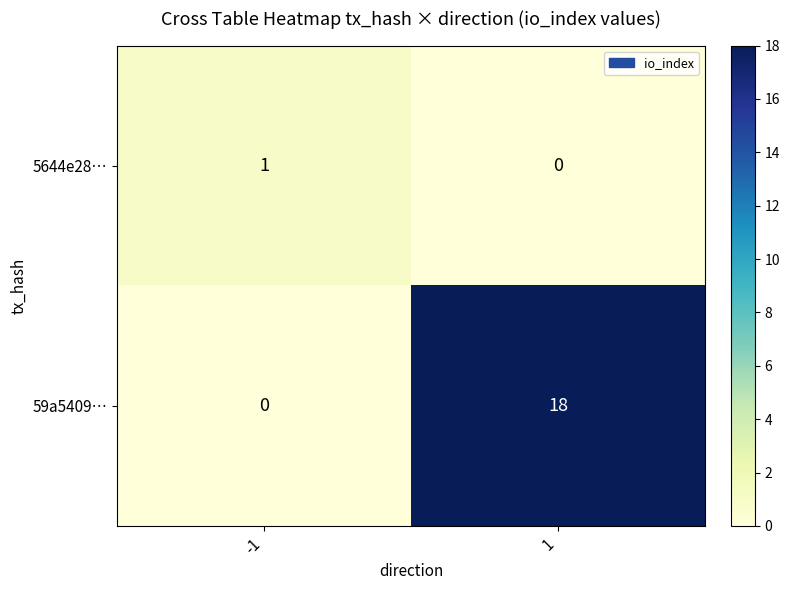

What is the total value across all series at 1?

18